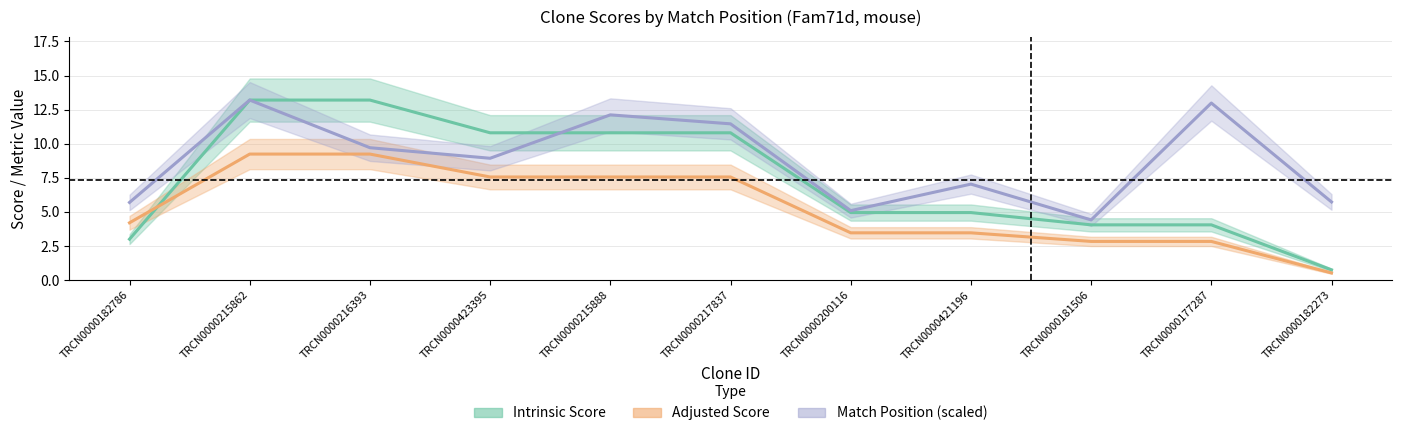

Reading left to right, what are all the values shown in this chart?

Intrinsic Score: TRCN0000182786=3.0	TRCN0000215862=13.2	TRCN0000216393=13.2	TRCN0000423395=10.8	TRCN0000215888=10.8	TRCN0000217837=10.8	TRCN0000200116=5.0	TRCN0000421196=5.0	TRCN0000181506=4.0	TRCN0000177287=4.0	TRCN0000182273=0.8
Adjusted Score: TRCN0000182786=4.2	TRCN0000215862=9.2	TRCN0000216393=9.2	TRCN0000423395=7.6	TRCN0000215888=7.6	TRCN0000217837=7.6	TRCN0000200116=3.5	TRCN0000421196=3.5	TRCN0000181506=2.8	TRCN0000177287=2.8	TRCN0000182273=0.5
Match Position (scaled): TRCN0000182786=5.7	TRCN0000215862=13.2	TRCN0000216393=9.7	TRCN0000423395=8.9	TRCN0000215888=12.1	TRCN0000217837=11.5	TRCN0000200116=5.1	TRCN0000421196=7.0	TRCN0000181506=4.4	TRCN0000177287=13.0	TRCN0000182273=5.7